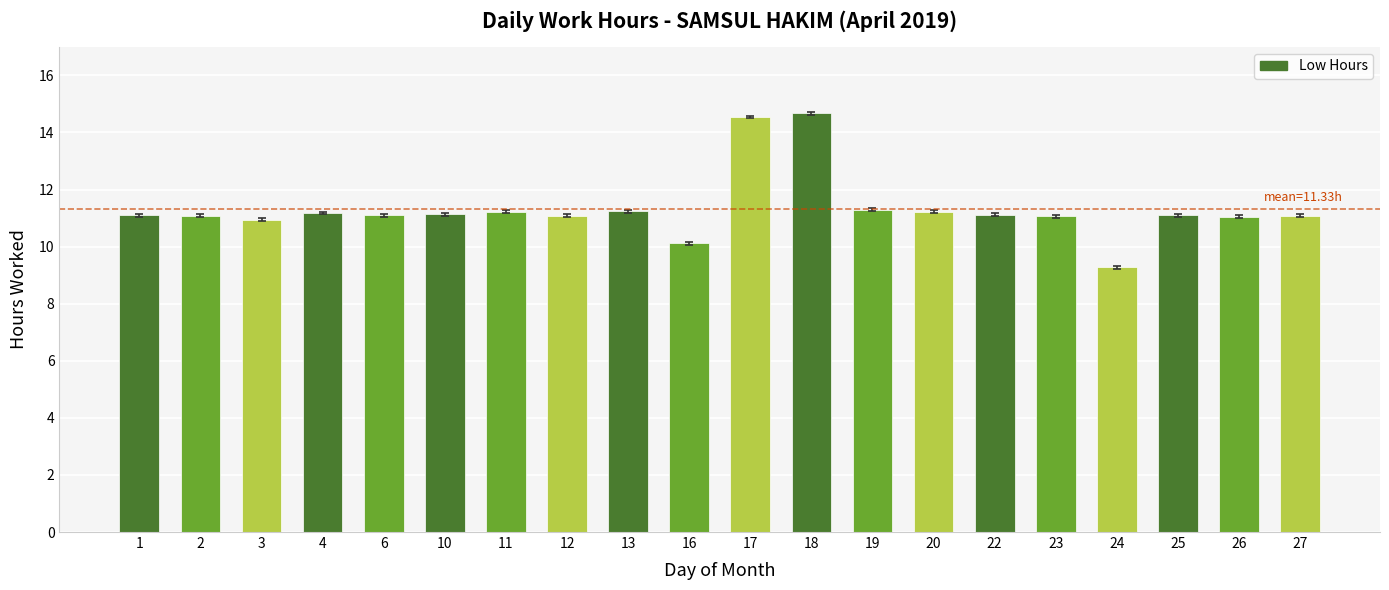

At which label does the data first exceed 11?

1